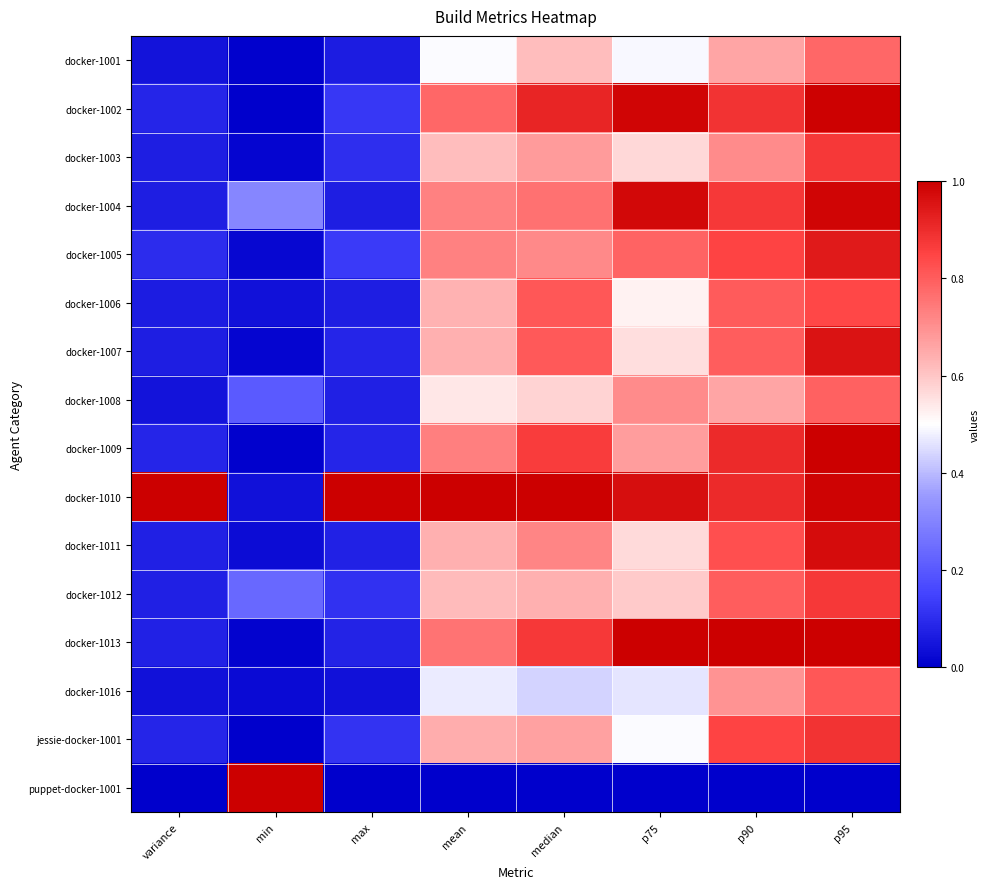

Between min and p95, which series saw the biggest shift?

puppet-docker-1001